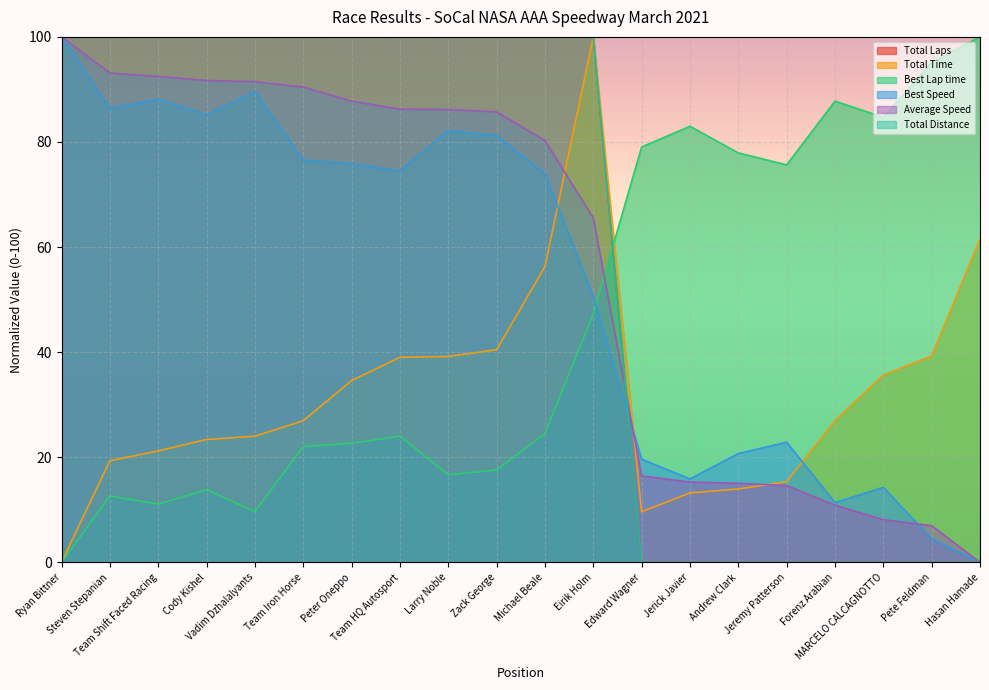

The Total Laps series shows 100.0 at Eirik Holm. True or false?

True